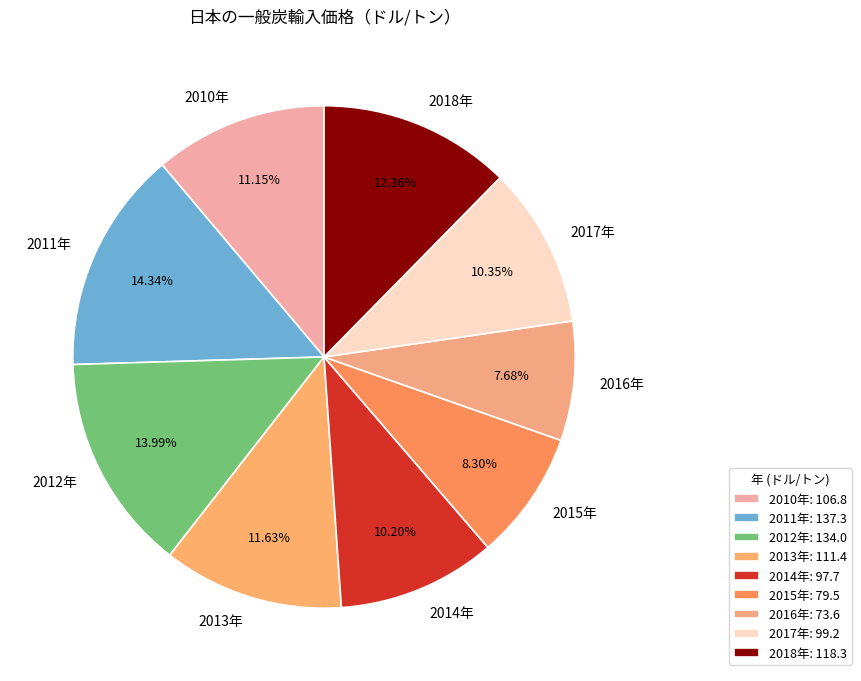

Do 2017年 and 2011年 together represent more than half of the pie?

No